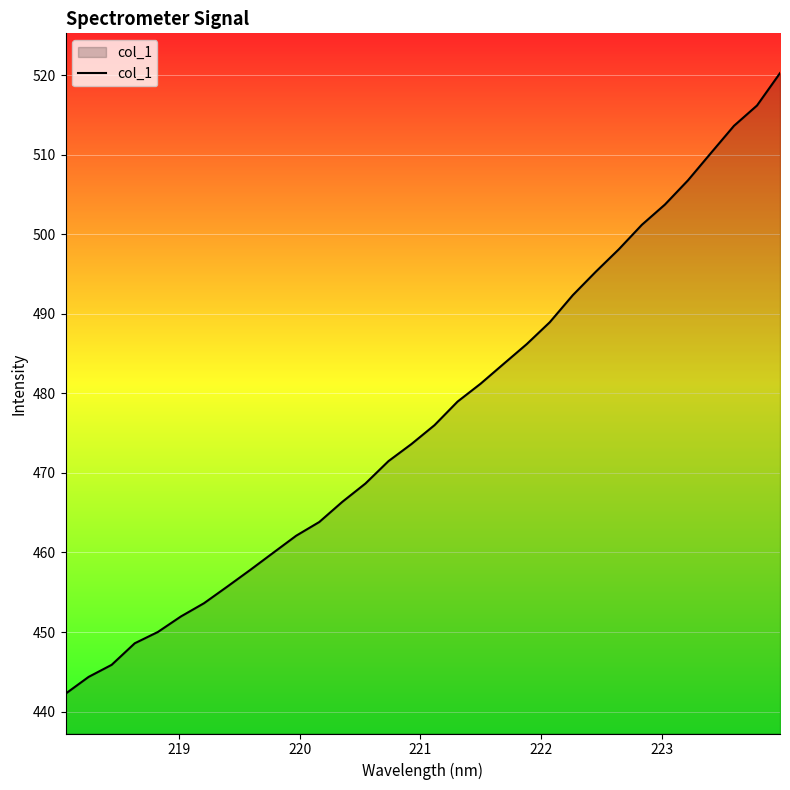

What is the difference between the maximum and minimum values?

78.0